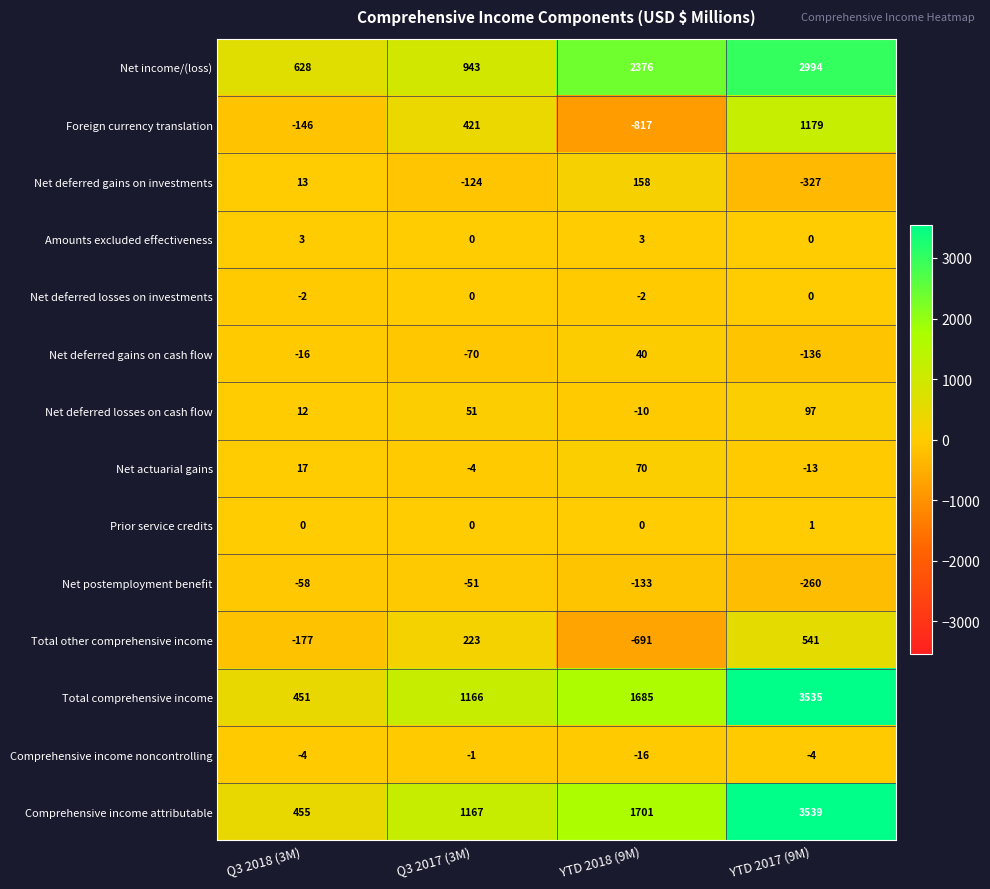

Which series has the largest total across all categories?

Net income/(loss)